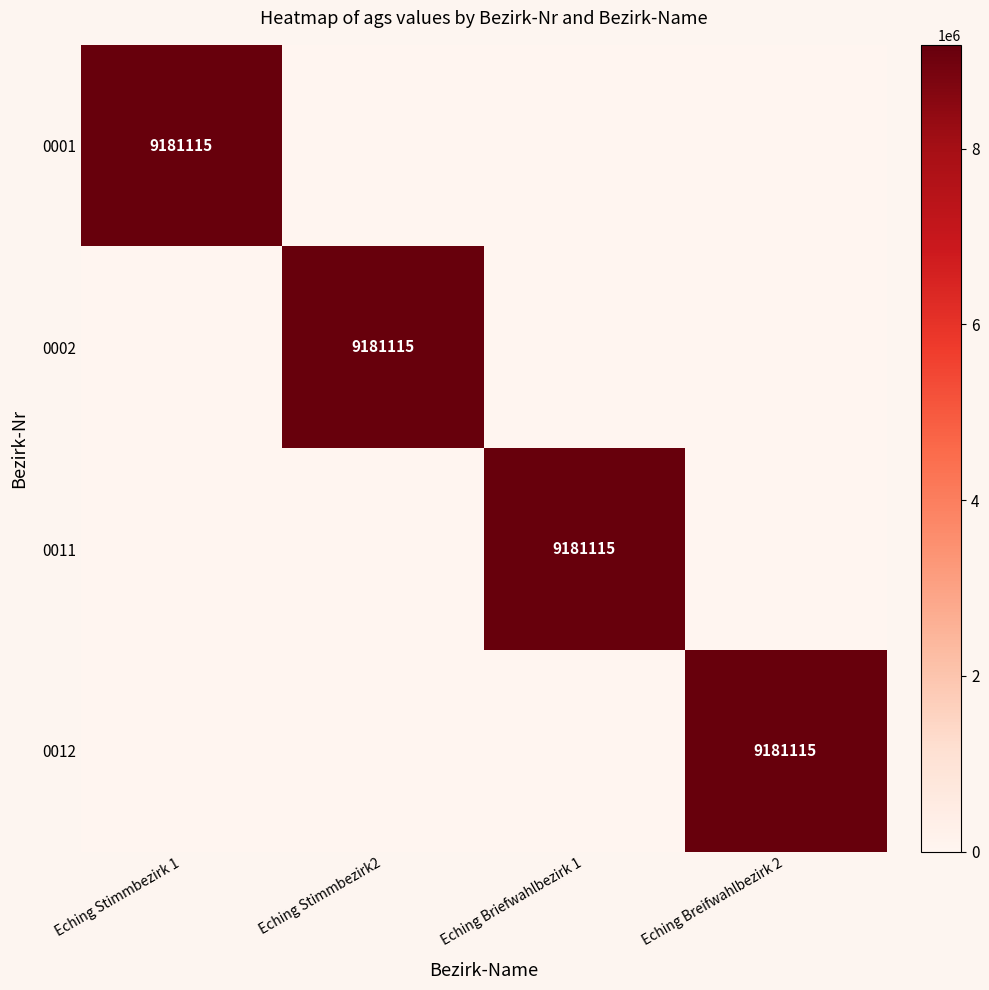

List the series in order of their peak value, lowest first.

0001, 0002, 0011, 0012